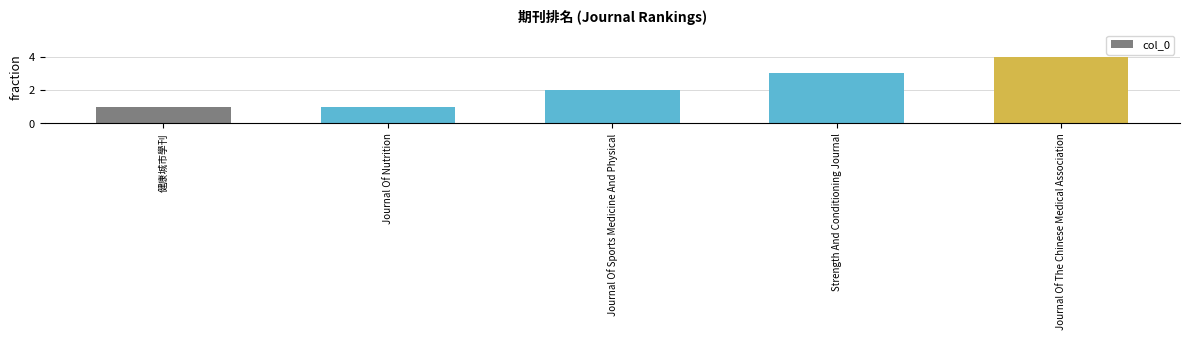

What is the label of the 5th bar from the right?

健康城市學刊